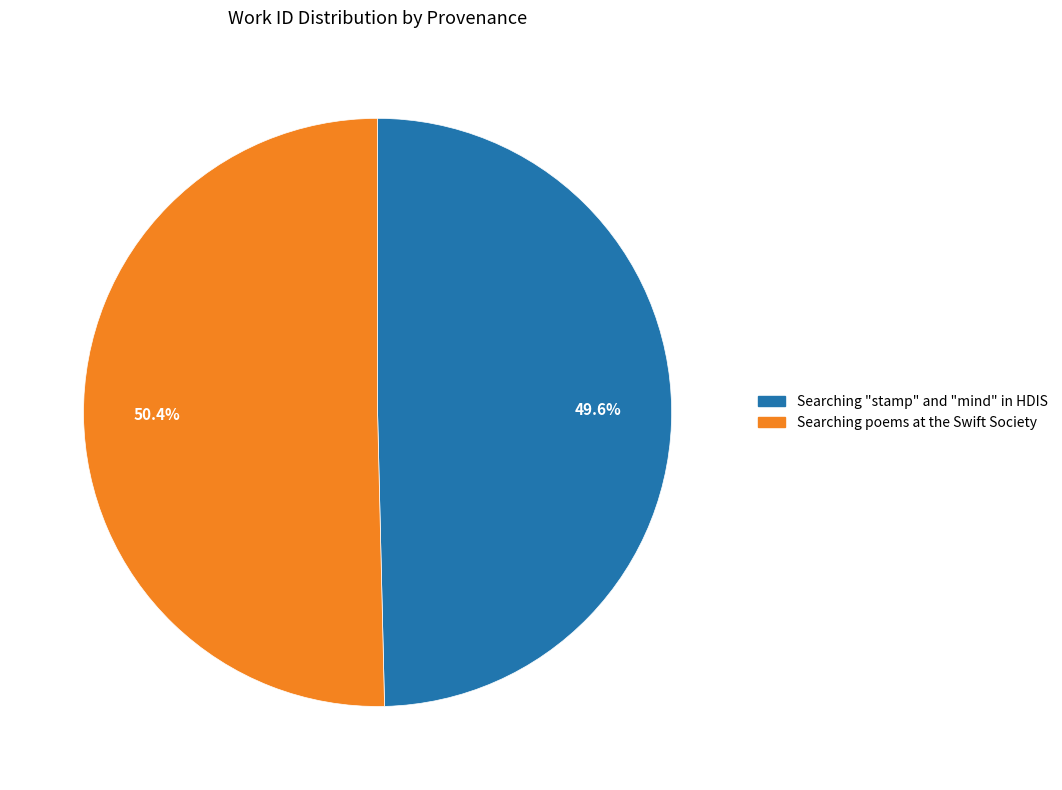

Is there a majority slice in this chart?

Yes